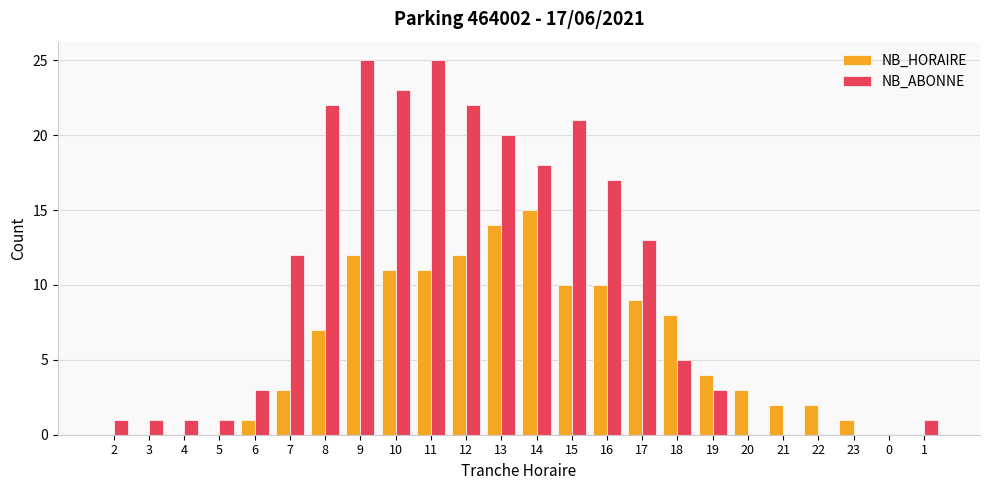

What is the average value of the NB_ABONNE series?

10